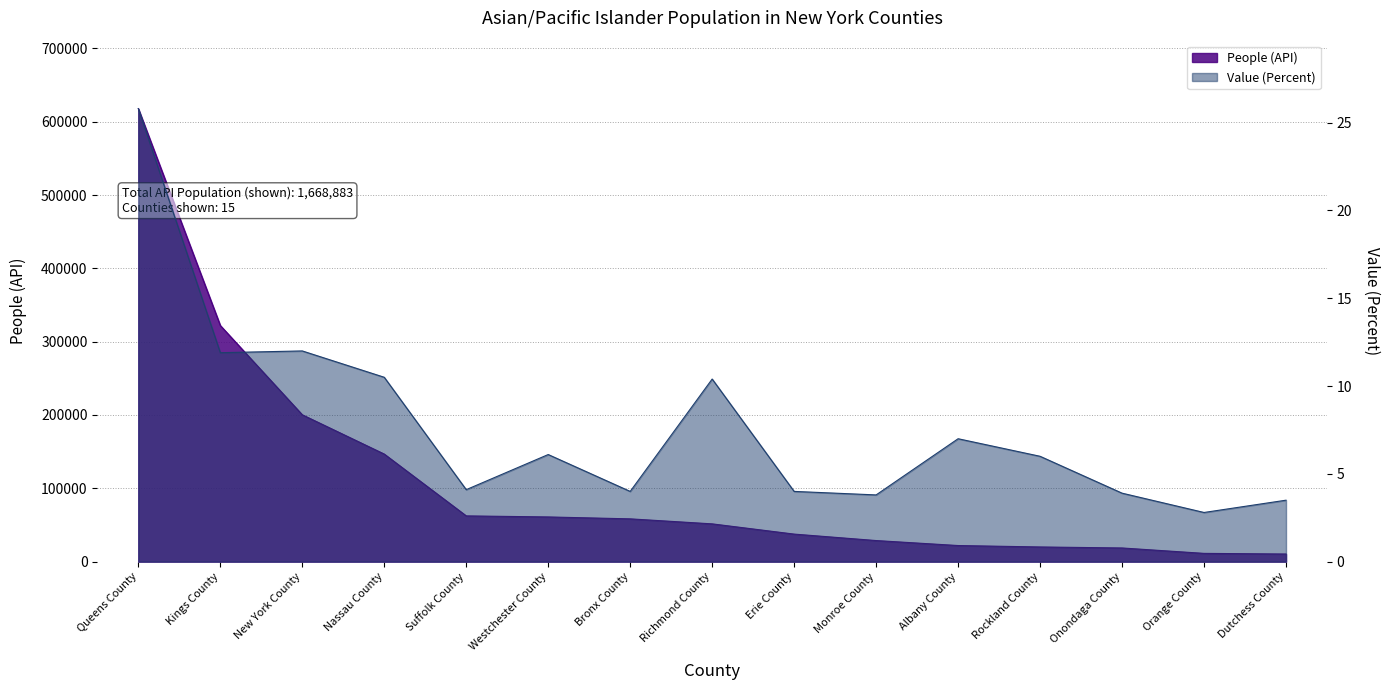

True or false: Value (Percent) has more than 0 interior local peaks.

True